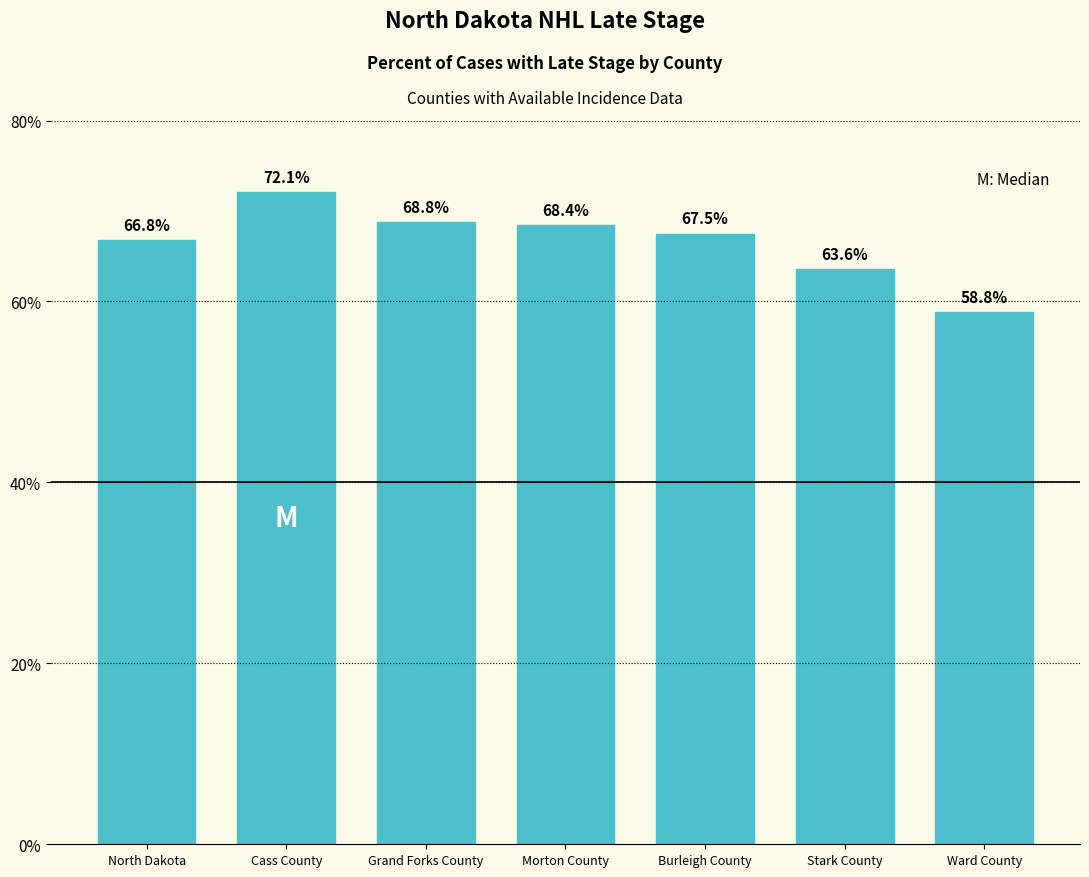

Reading left to right, what are all the values shown in this chart?

66.8	72.1	68.8	68.4	67.5	63.6	58.8